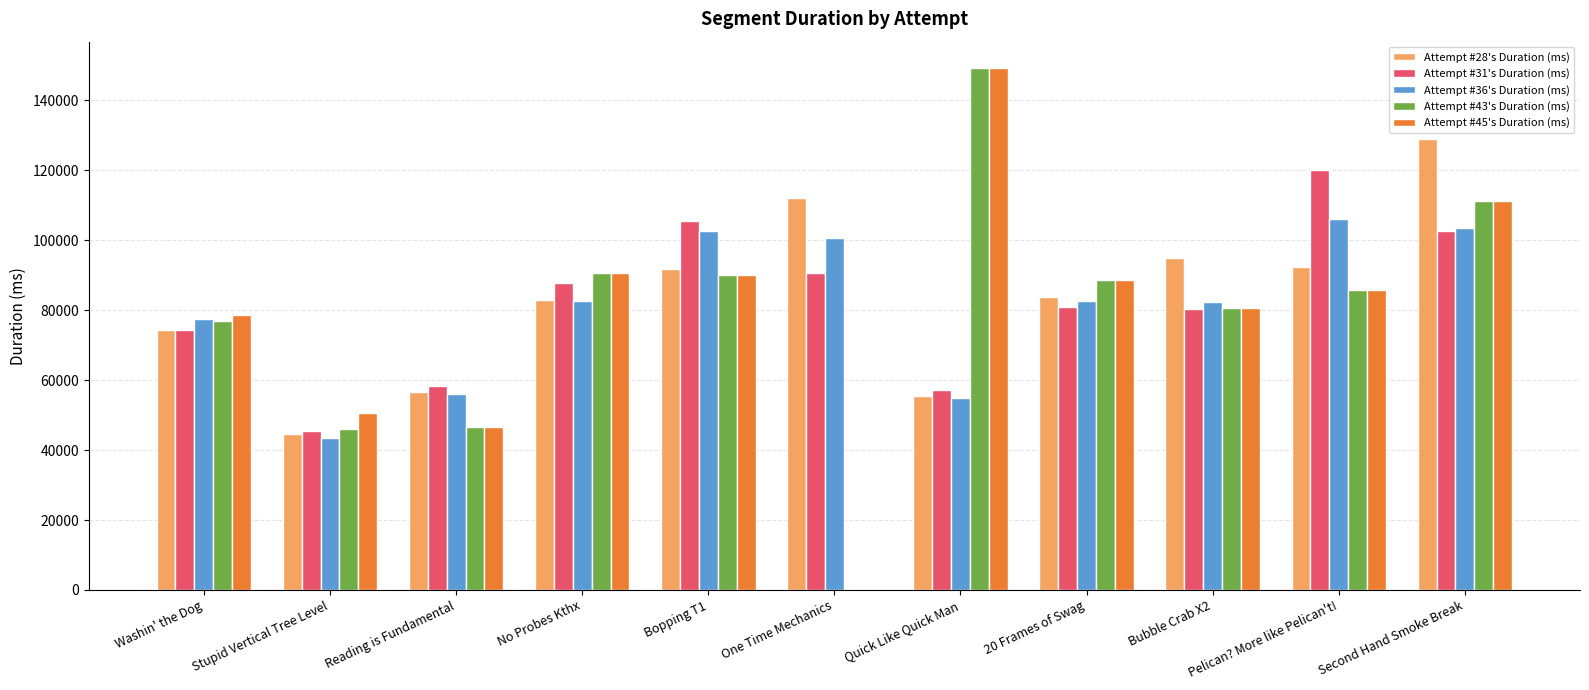

The value of Attempt #28's Duration (ms) at Quick Like Quick Man is 86512. True or false?

False